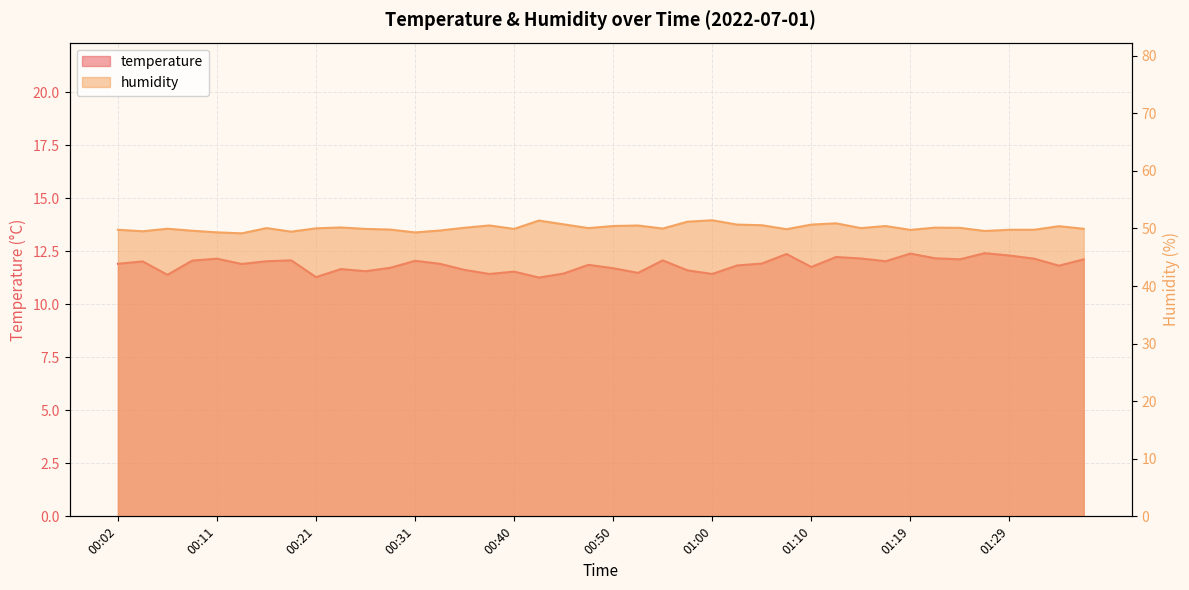

The value of humidity at 00:28 is 82.3. True or false?

False